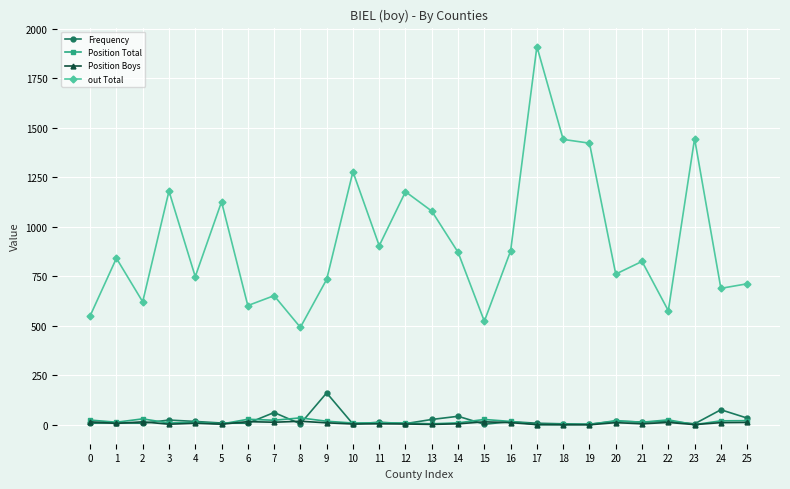

What is the difference between the maximum and minimum values in the out Total series?

1418